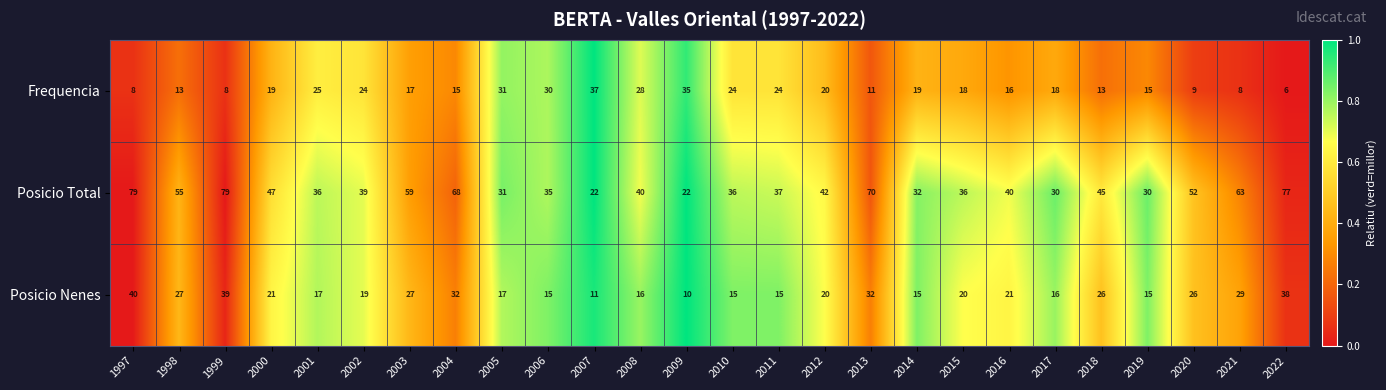

At 2020, list the series in order from smallest to largest.

Frequencia, Posicio Nenes, Posicio Total